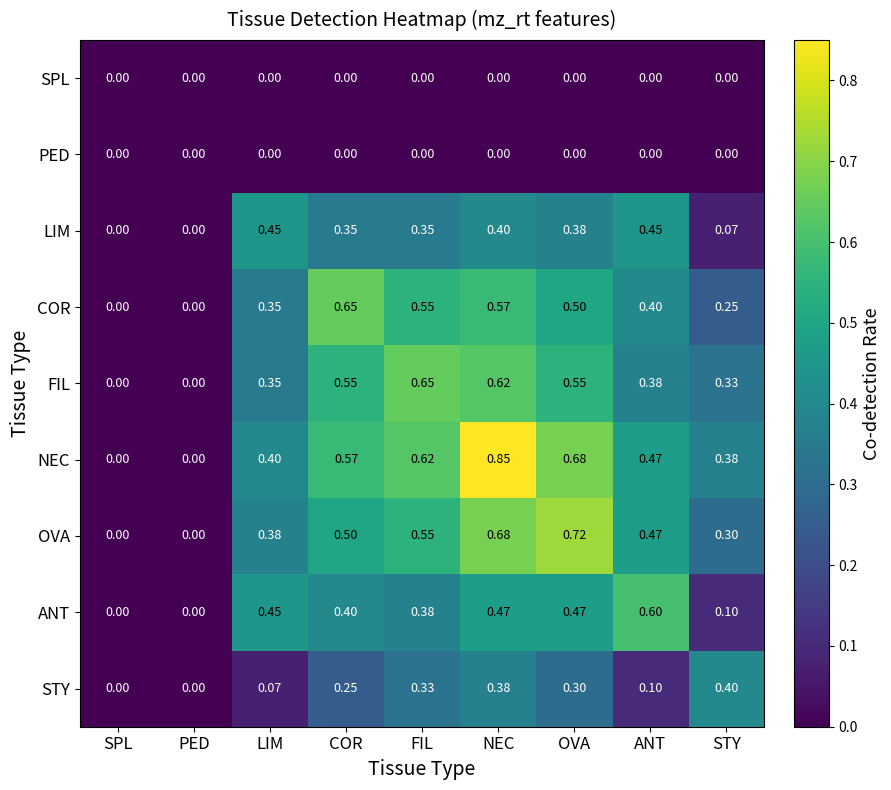

How many values in FIL are above zero?

7